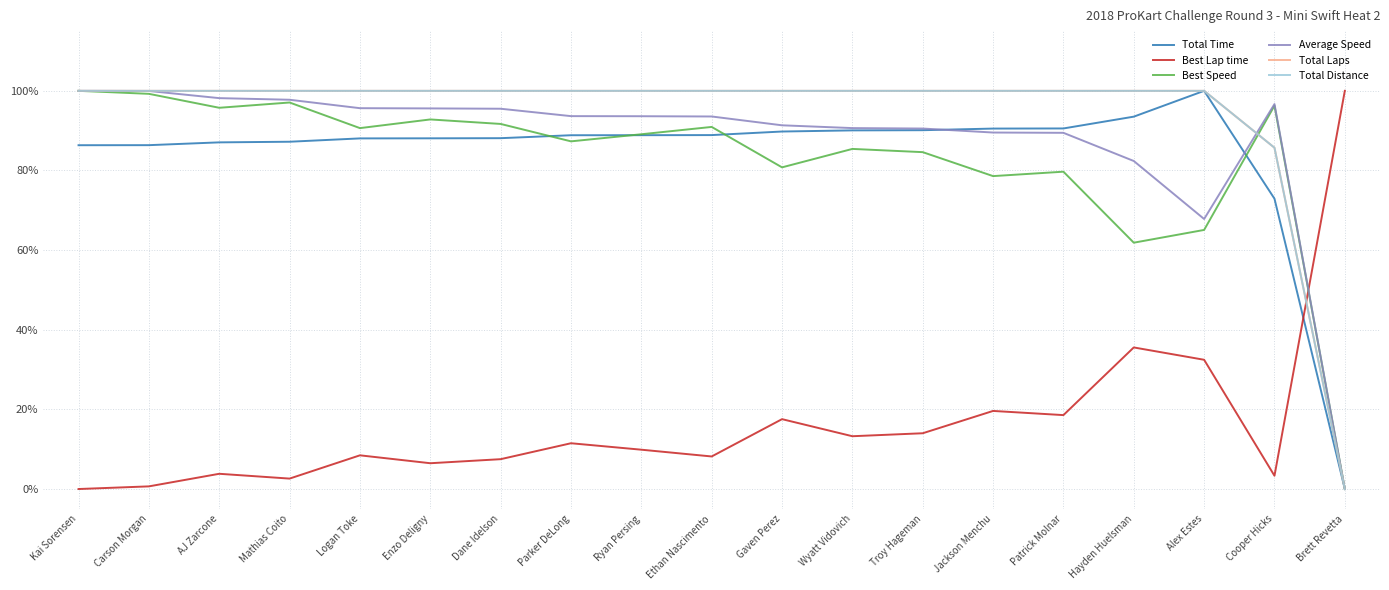

In Average Speed, how many points are lower than both neighbors (excluding endpoints)?

1